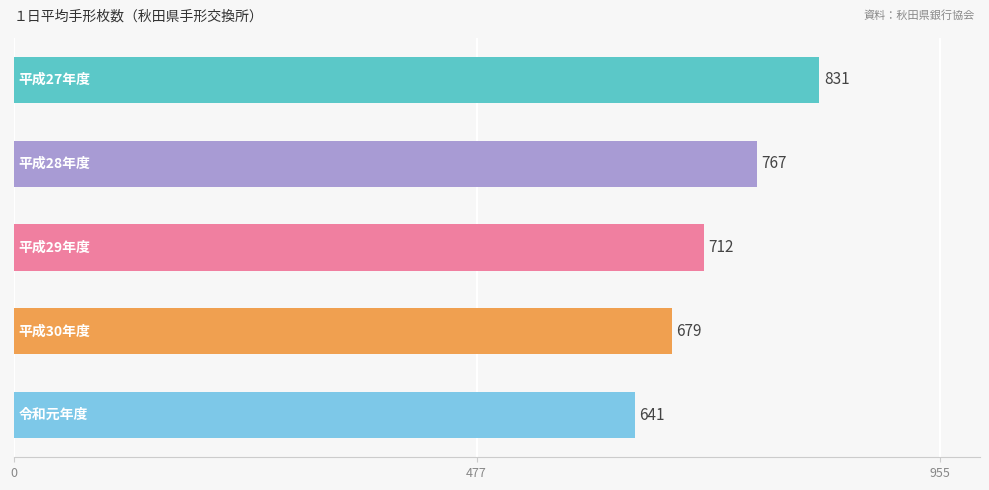

What is the smallest value displayed?

641